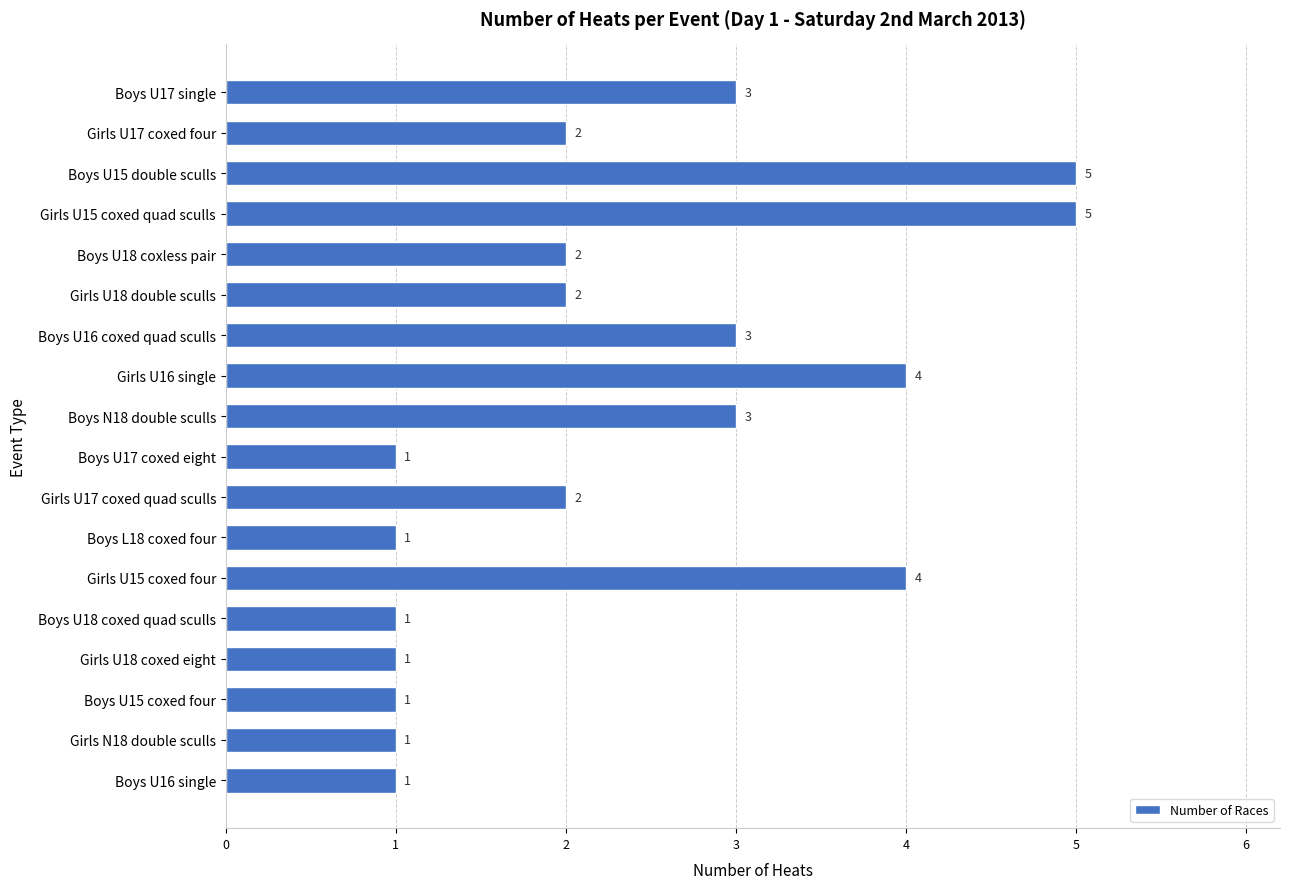

Does the chart contain any negative values?

No